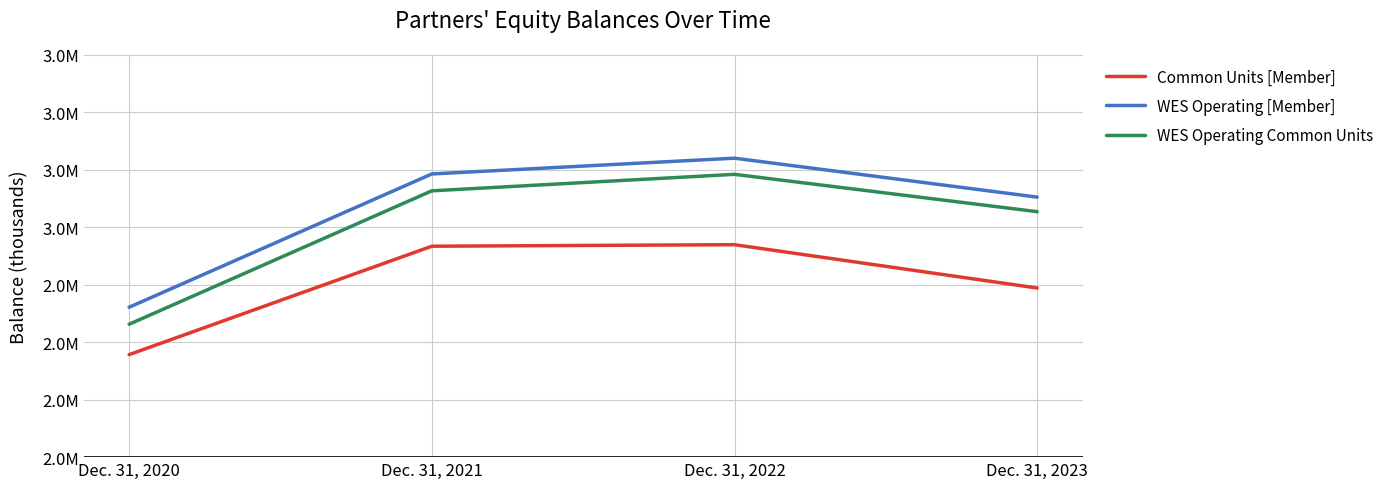

Which series has the widest spread of values?

WES Operating Common Units